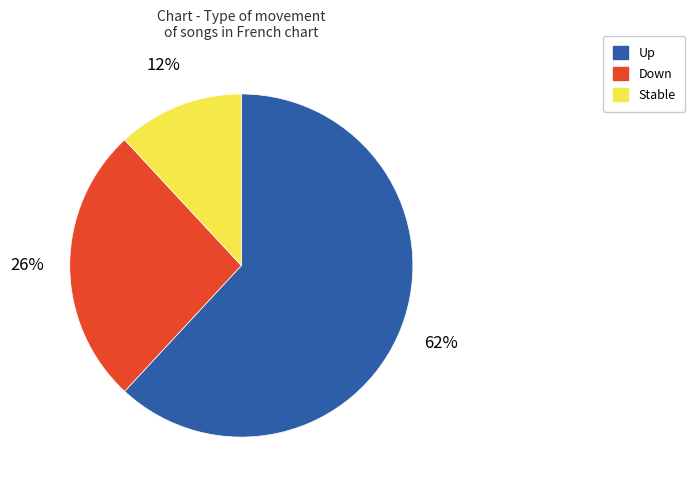

What is the ratio of the value at Up to the value at Stable?

5.2